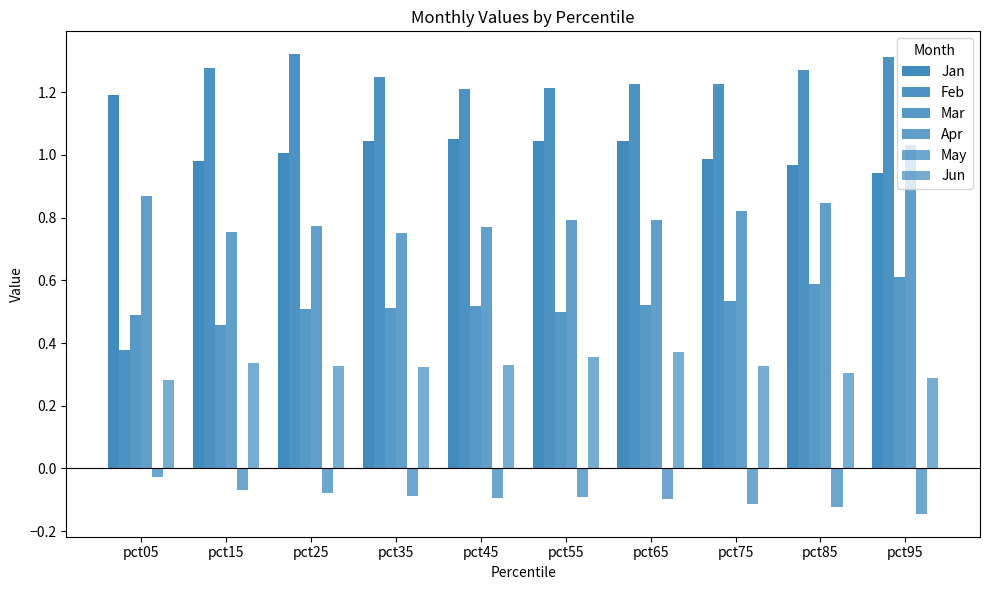

What is the spread (max minus min) of values at pct55?

1.3